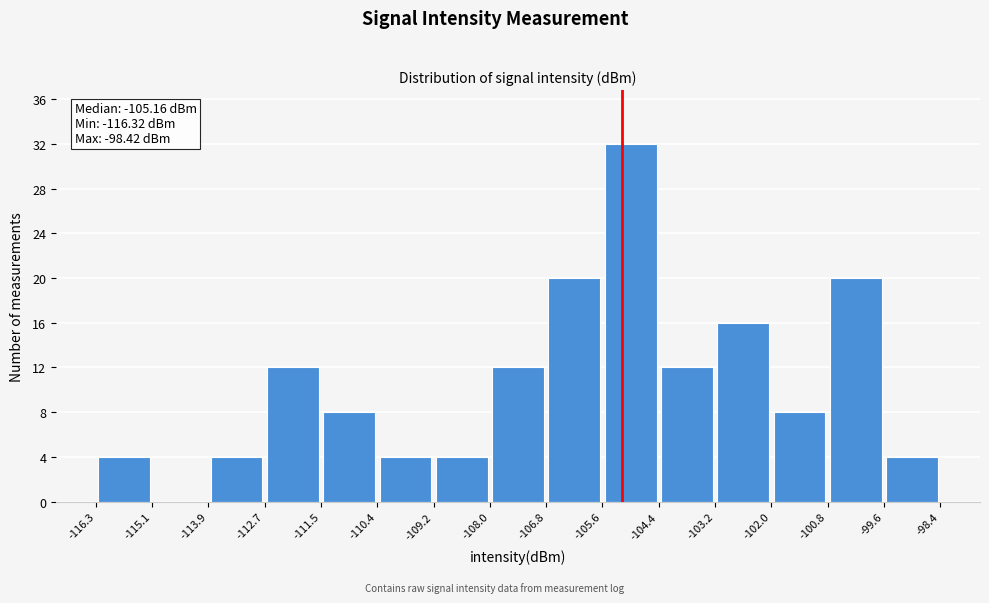

Which range on the x-axis has the tallest bar?

-105.6 to -104.4